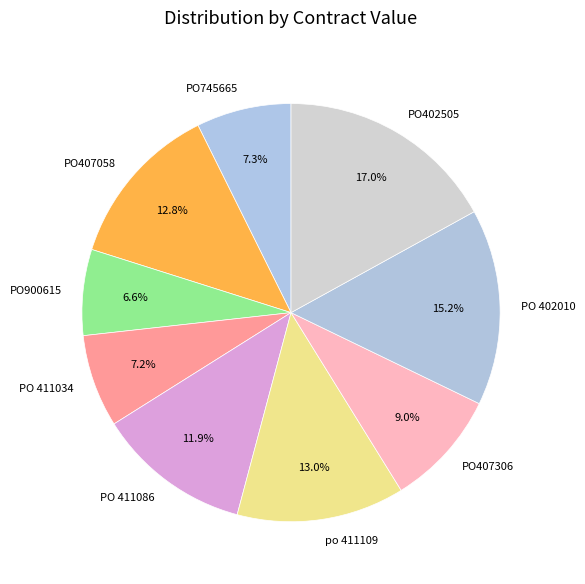

Which has a higher value, PO 411034 or PO407306?

PO407306